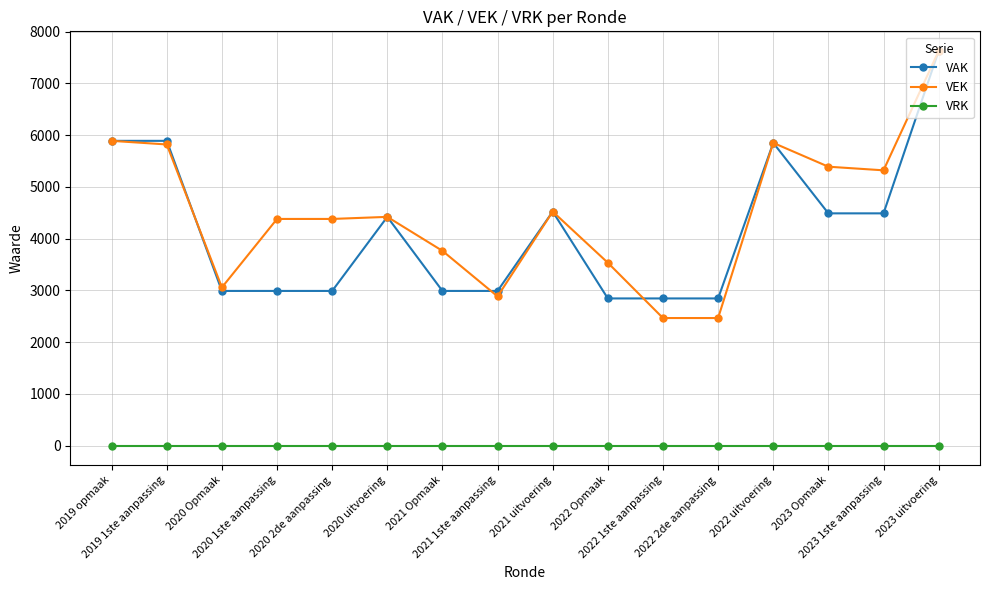

Which series has the largest total across all categories?

VEK